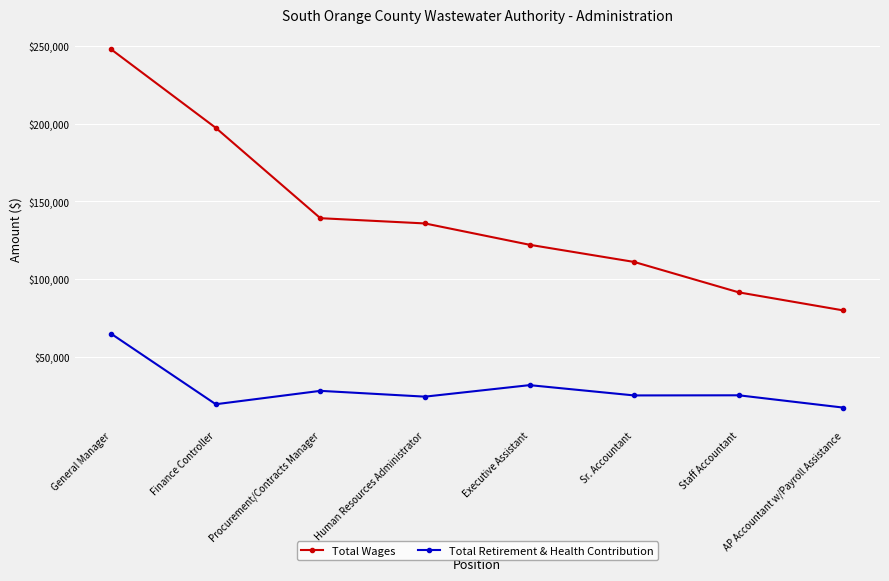

True or false: Total Wages and Total Retirement & Health Contribution cross at least once.

False